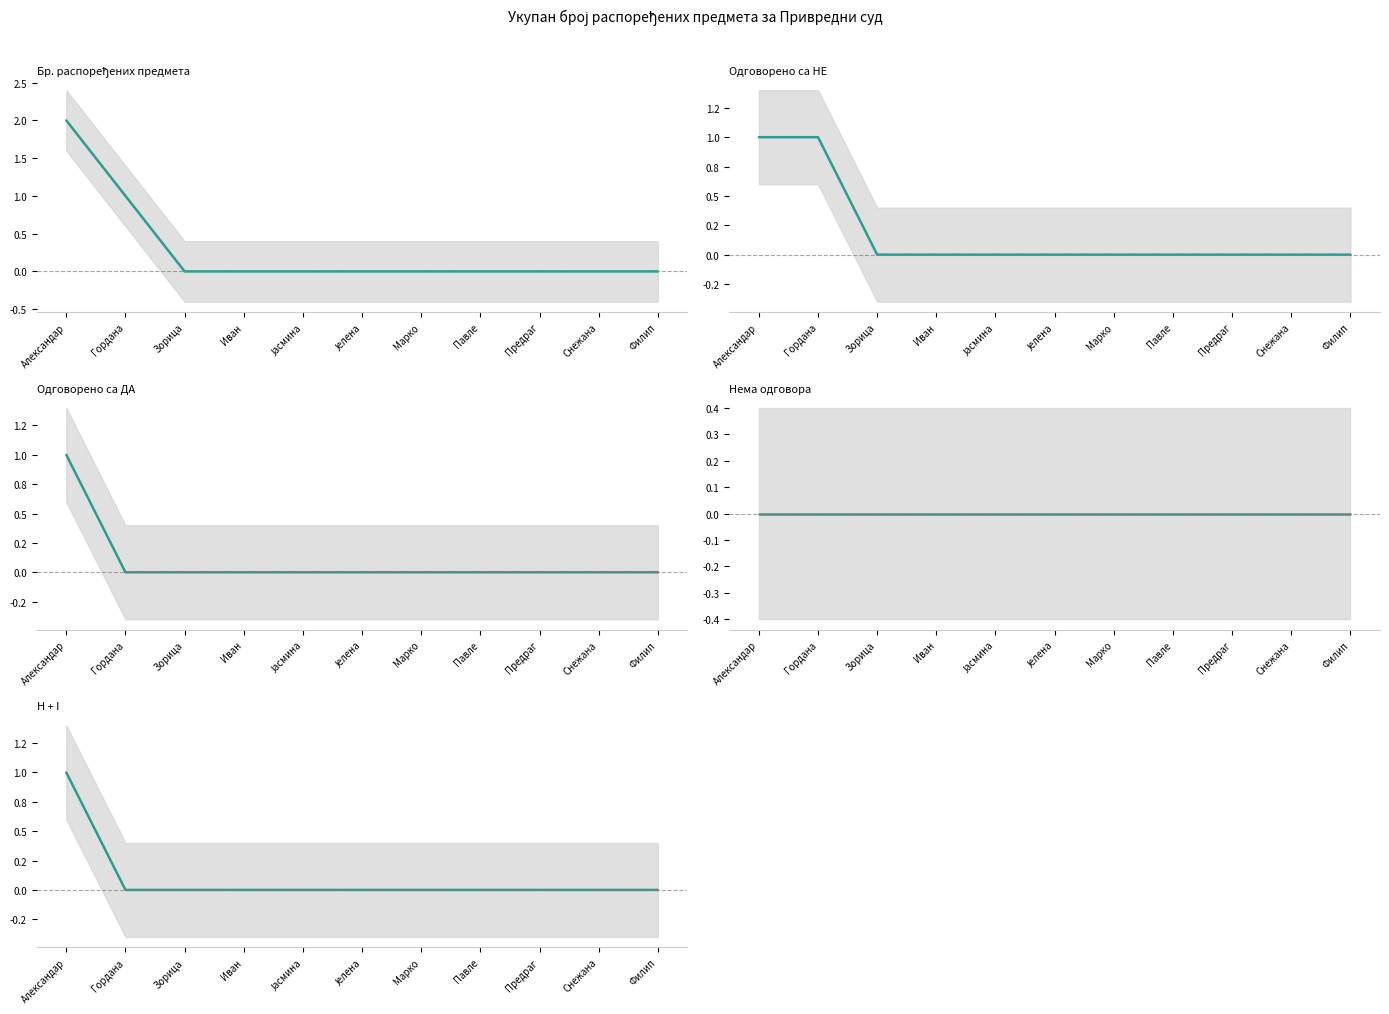

How many lines are shown in the chart?

5